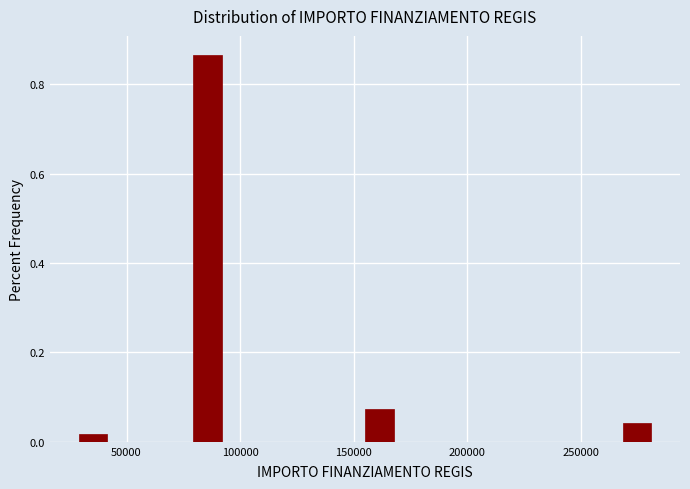

Around what value on the x-axis is the tallest bar? Give the approximate position of its centre, as read against the axis.

85000